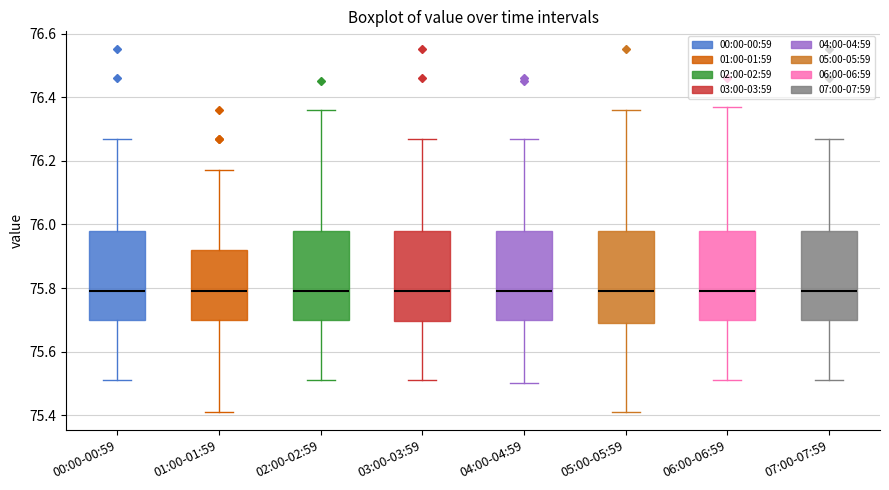

Reading left to right, transcribe this box plot: for each box, give where its median line is, the range the box spans, and where its two whiskers end, as read against the y-axis. The values are not printed on the chart, so give them approximately, as read against the axis.

00:00-00:59: median 75.80, box 75.70 to 75.98, whiskers 75.52 to 76.28
01:00-01:59: median 75.80, box 75.70 to 75.92, whiskers 75.42 to 76.18
02:00-02:59: median 75.80, box 75.70 to 75.98, whiskers 75.52 to 76.36
03:00-03:59: median 75.80, box 75.70 to 75.98, whiskers 75.52 to 76.28
04:00-04:59: median 75.80, box 75.70 to 75.98, whiskers 75.50 to 76.28
05:00-05:59: median 75.80, box 75.70 to 75.98, whiskers 75.42 to 76.36
06:00-06:59: median 75.80, box 75.70 to 75.98, whiskers 75.52 to 76.38
07:00-07:59: median 75.80, box 75.70 to 75.98, whiskers 75.52 to 76.28